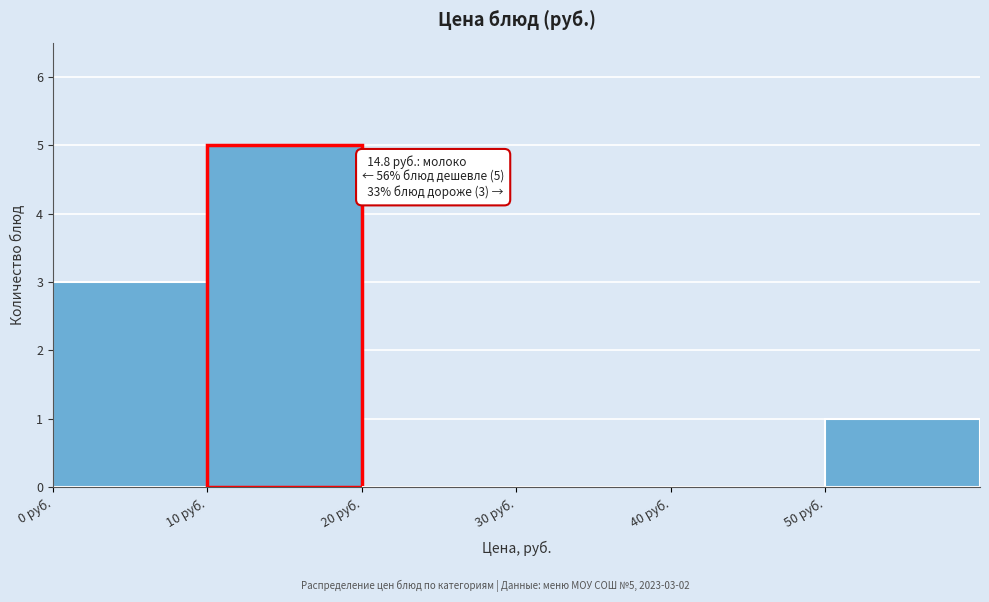

Which range on the x-axis has the tallest bar?

10 to 20